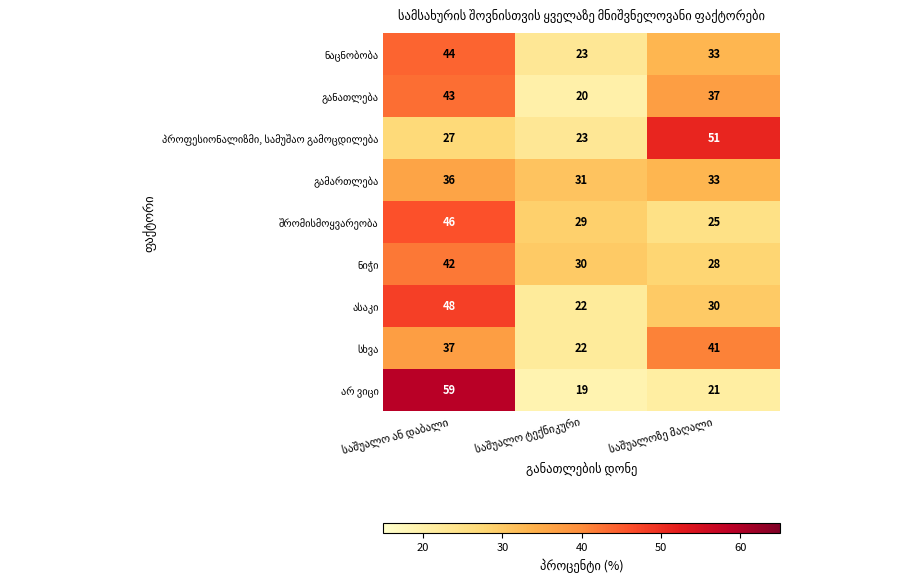

What is the minimum value shown in the chart?

19